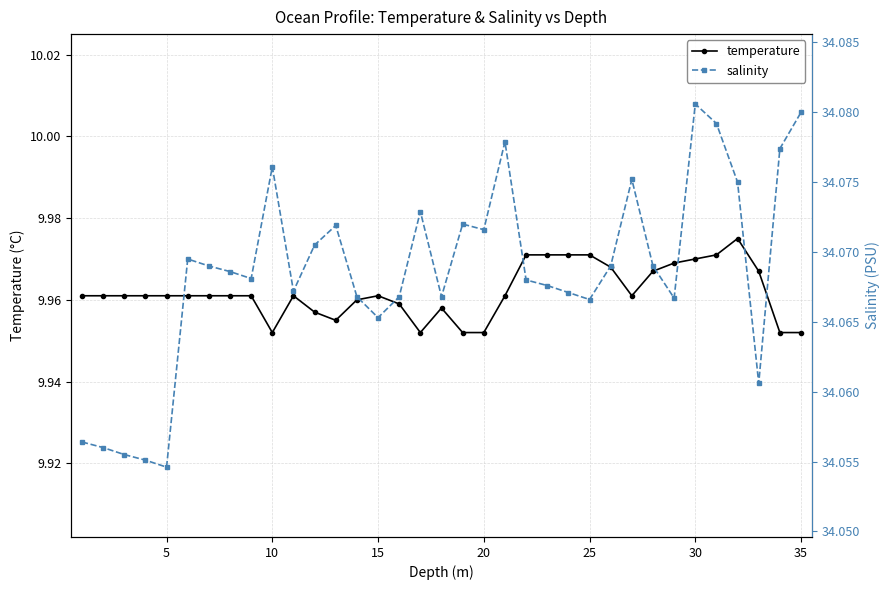

True or false: temperature has more than 0 interior local peaks.

True